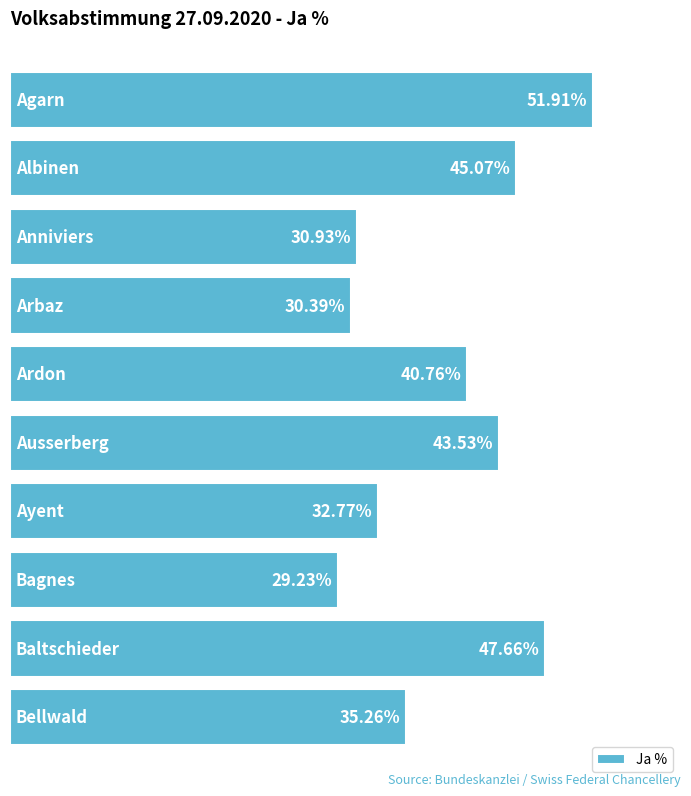

Are the bars horizontal?

Yes